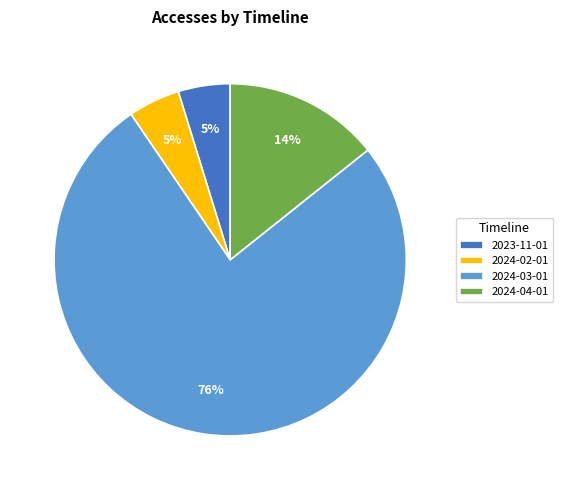

True or false: 2023-11-01 accounts for 5% of the total.

True